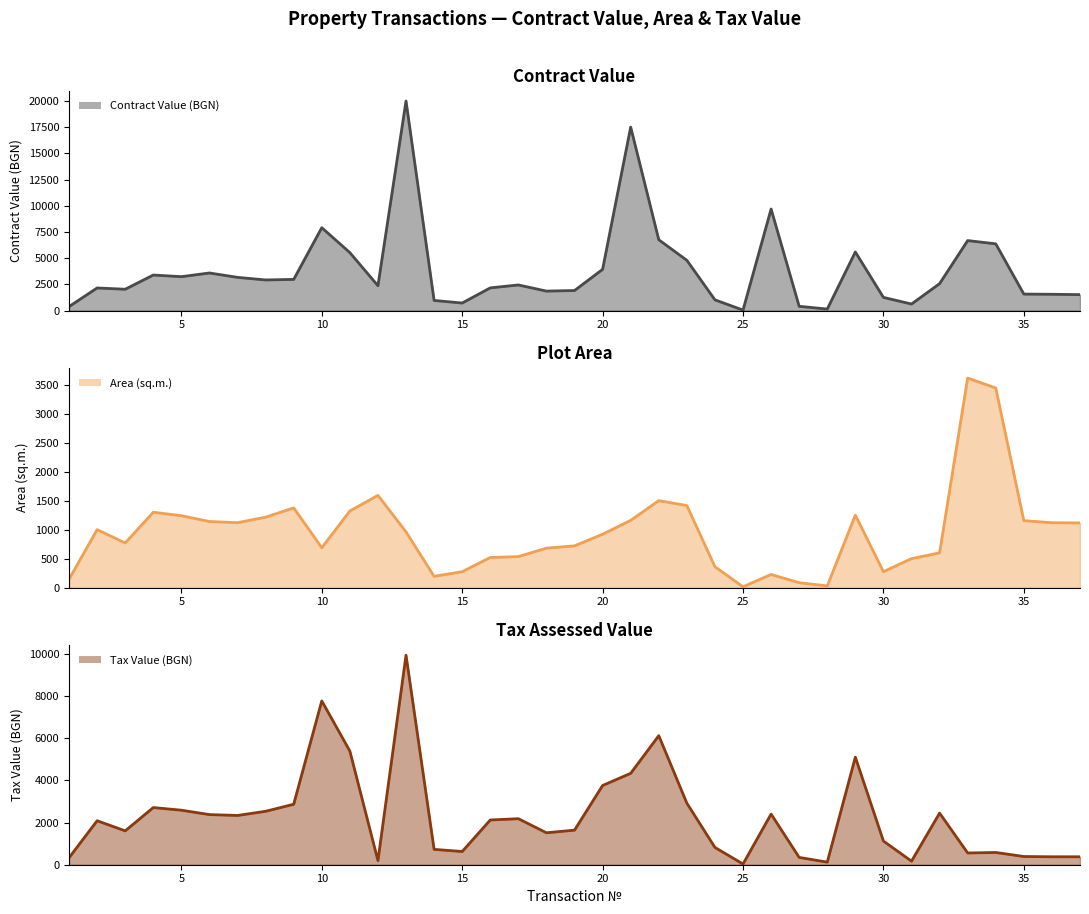

What is the value of the Tax Value (BGN) point at the 31st from the left?

168.8